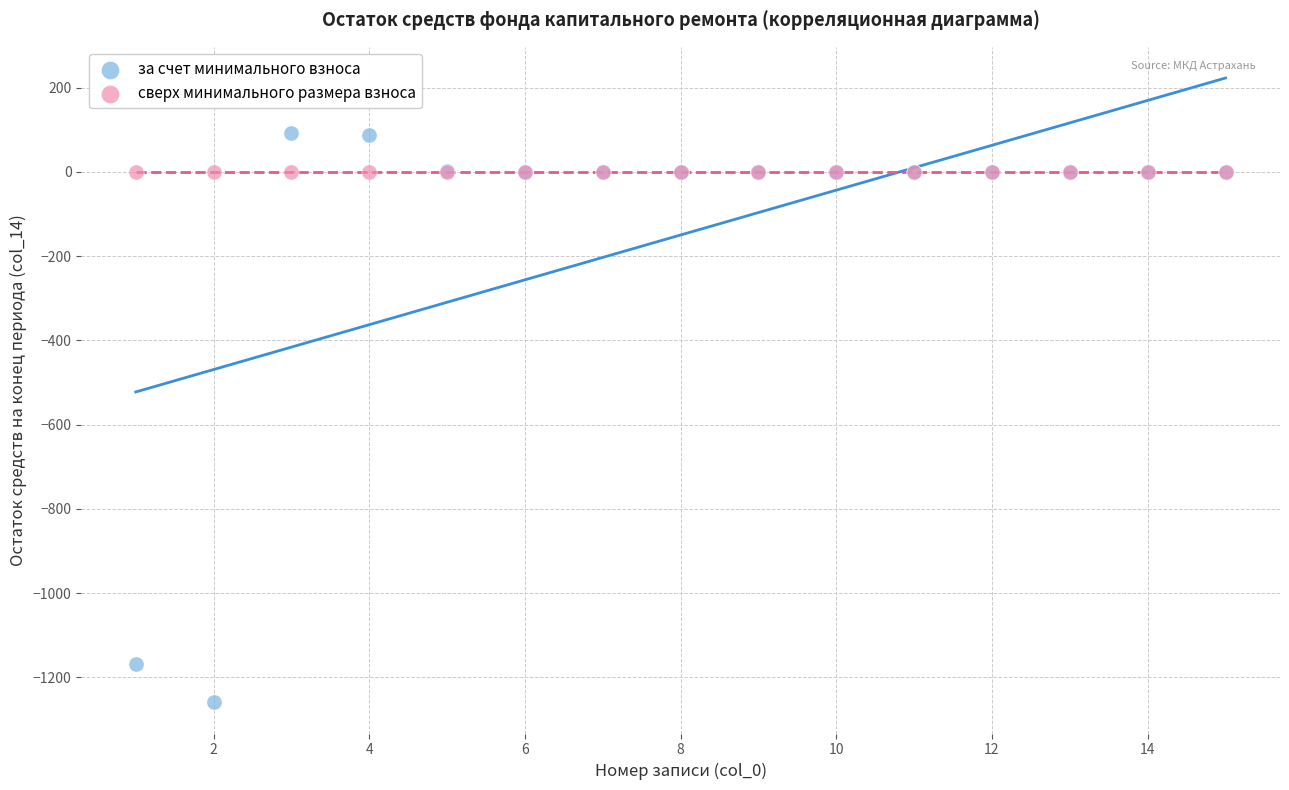

Which series reaches the minimum Y coordinate?

за счет минимального взноса